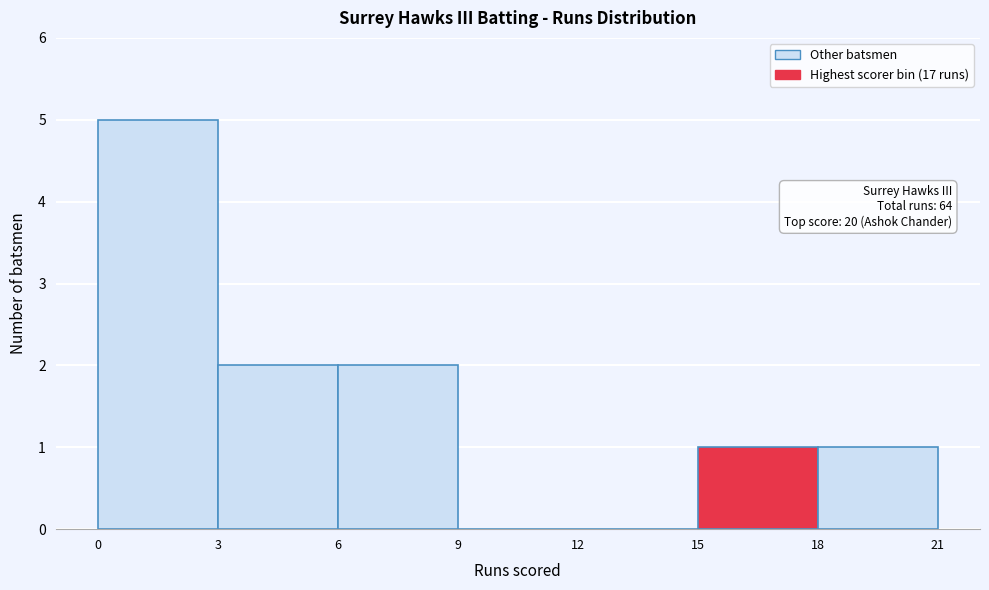

Which range on the x-axis has the tallest bar?

0 to 3